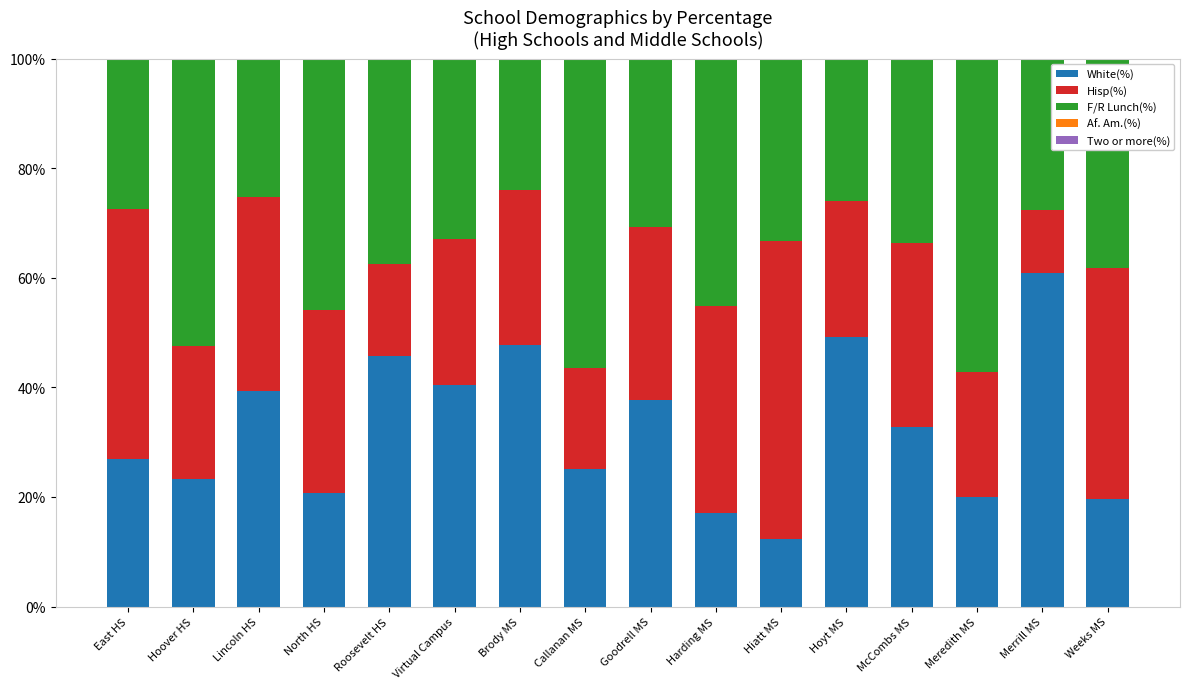

What is the value of the Hisp(%) bar at the 16th from the left?

0.4